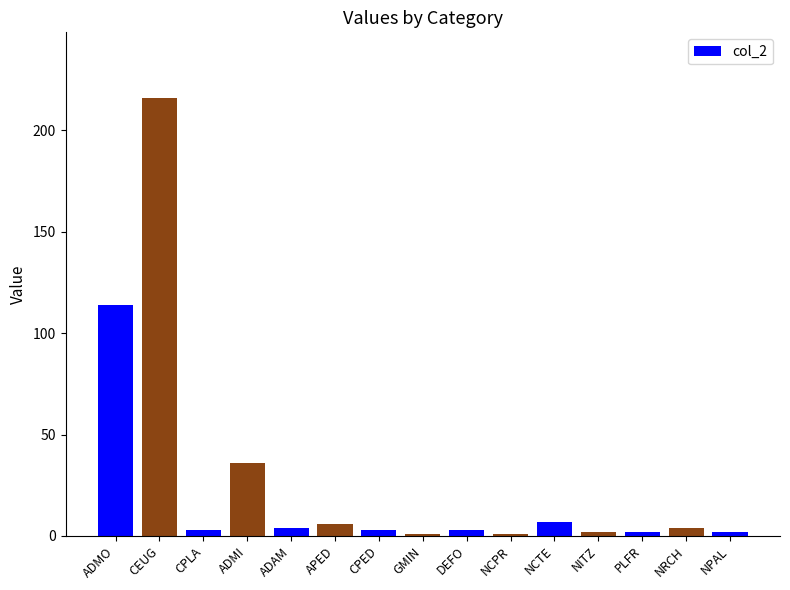

What is the smallest value displayed?

1